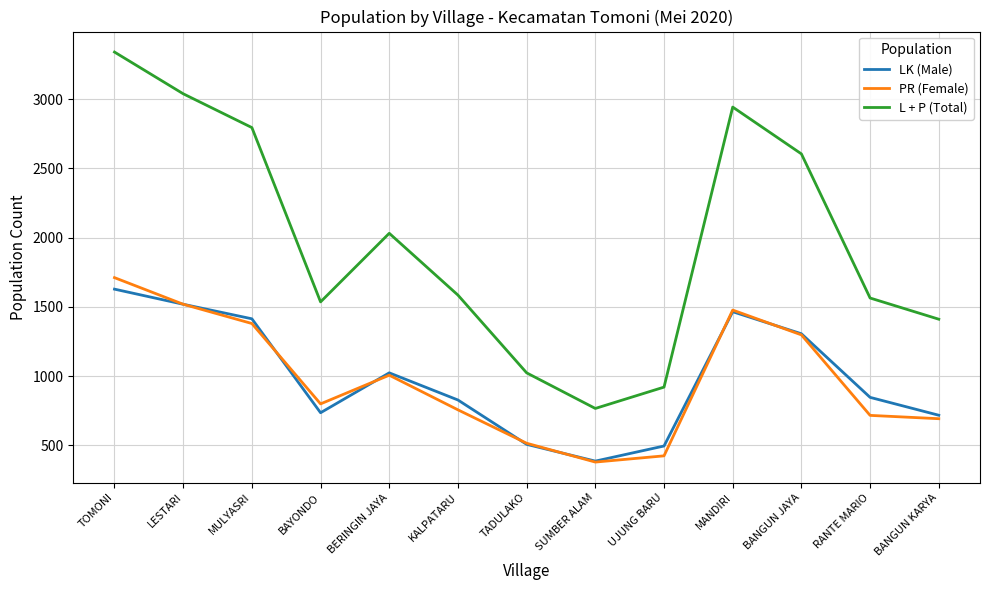

At which category is the sum across all series the highest?

TOMONI